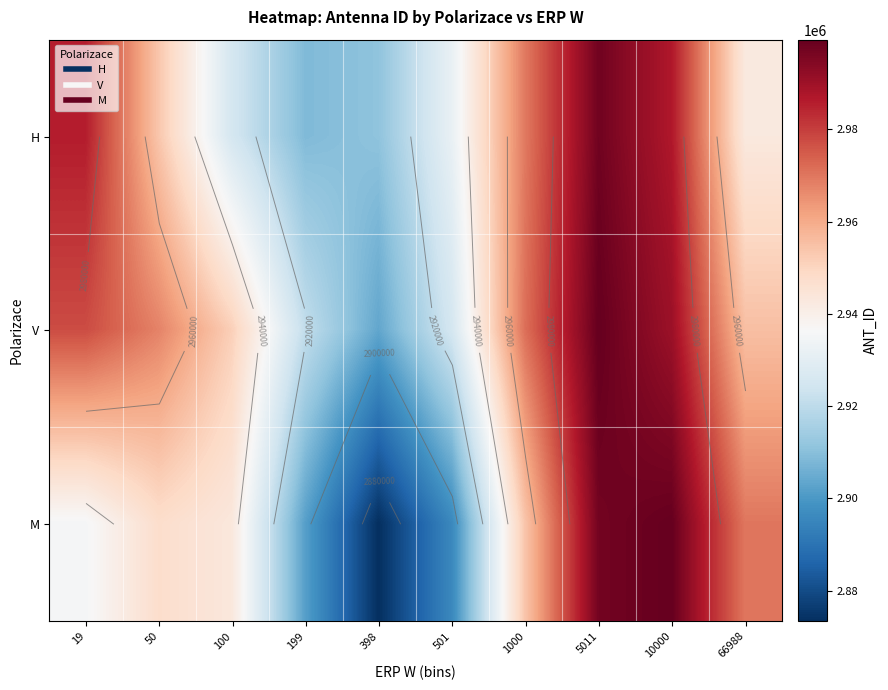

Is the value of V at 398 greater than the value of H at 398?

No